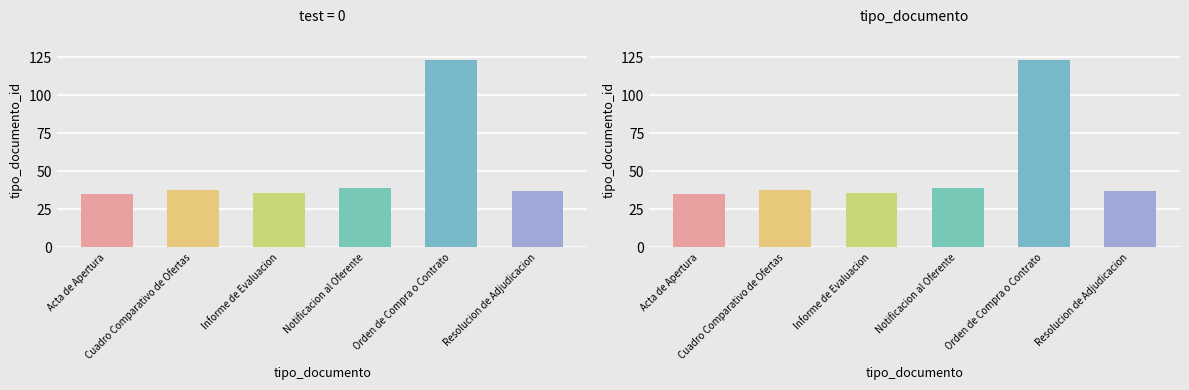

What is the sum of all values?

308